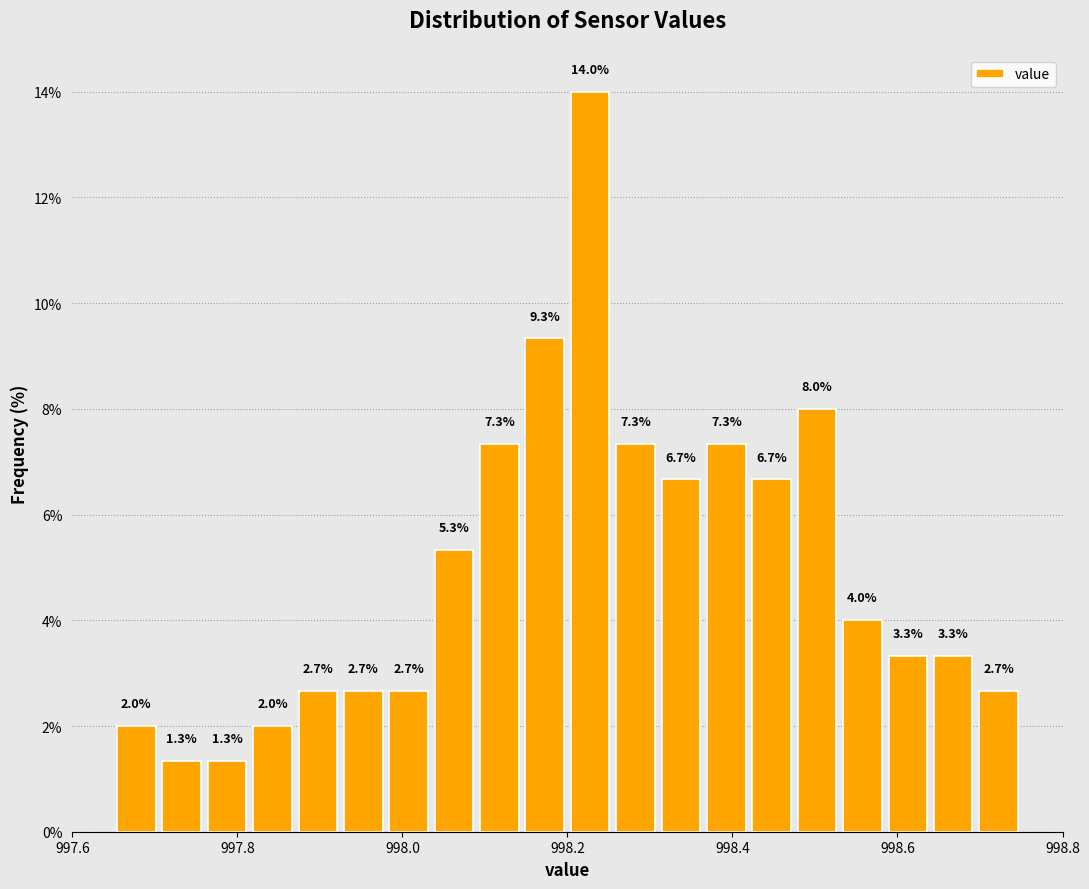

Around what value on the x-axis is the tallest bar? Give the approximate position of its centre, as read against the axis.

998.22